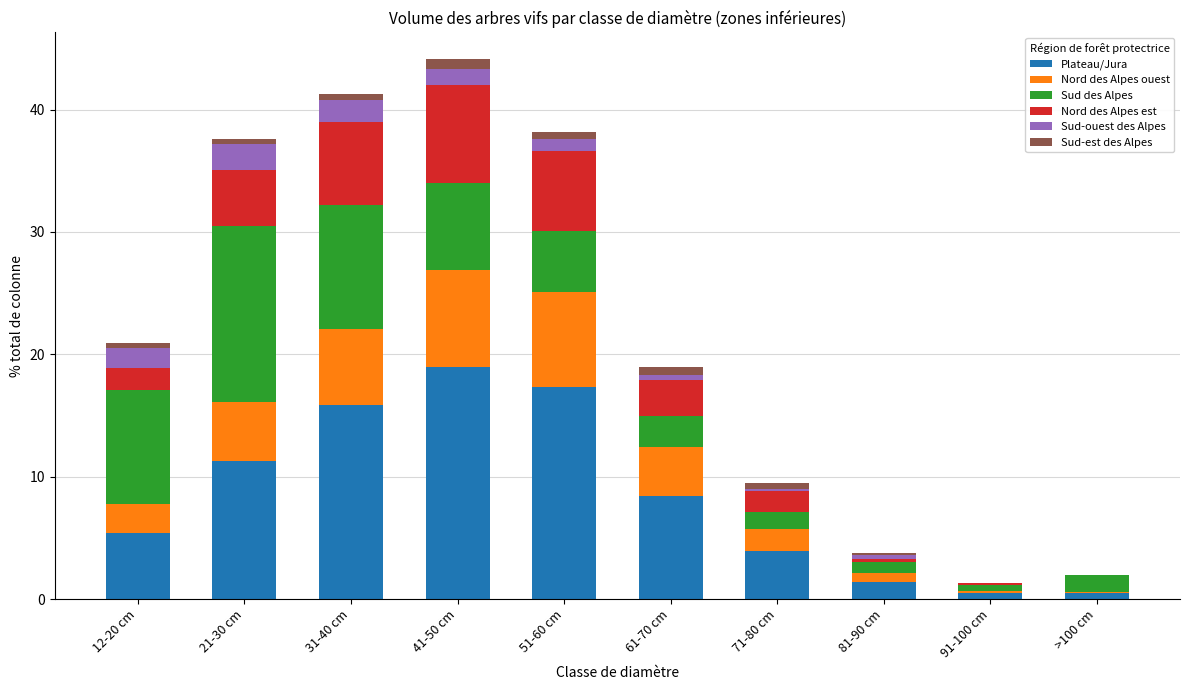

What is the sum of all Plateau/Jura values?

83.6